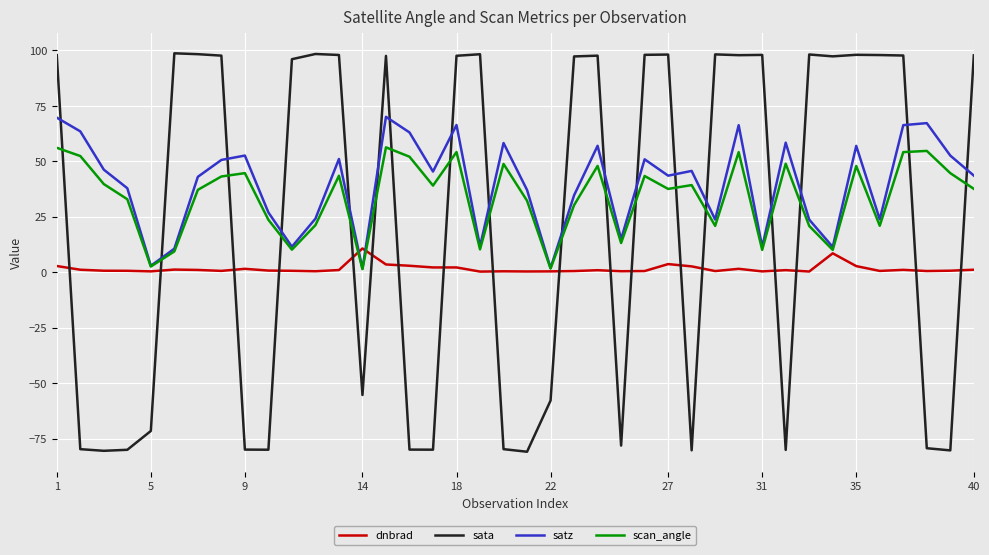

List the series in order of their peak value, lowest first.

dnbrad, scan_angle, satz, sata